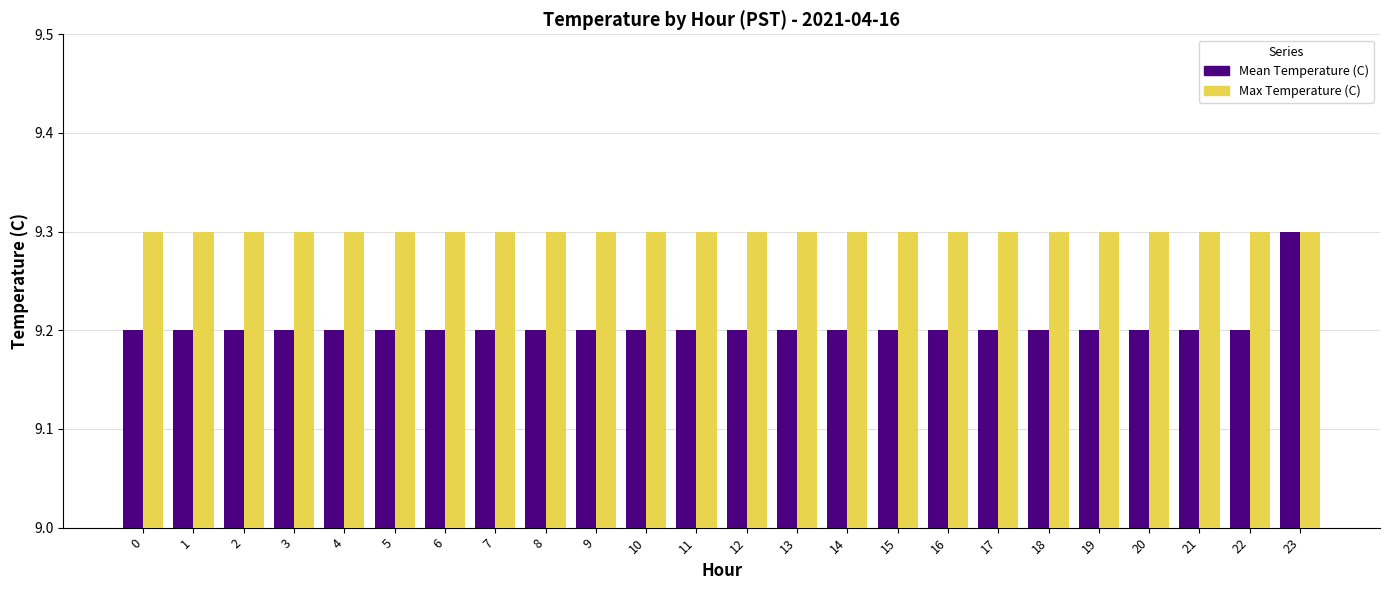

Count the number of categories in the chart.

24